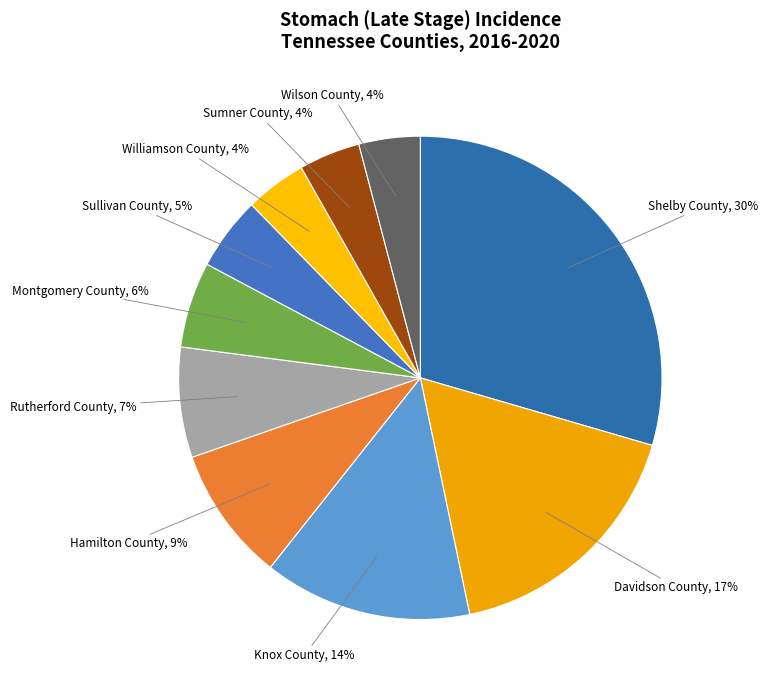

Is there a majority slice in this chart?

No